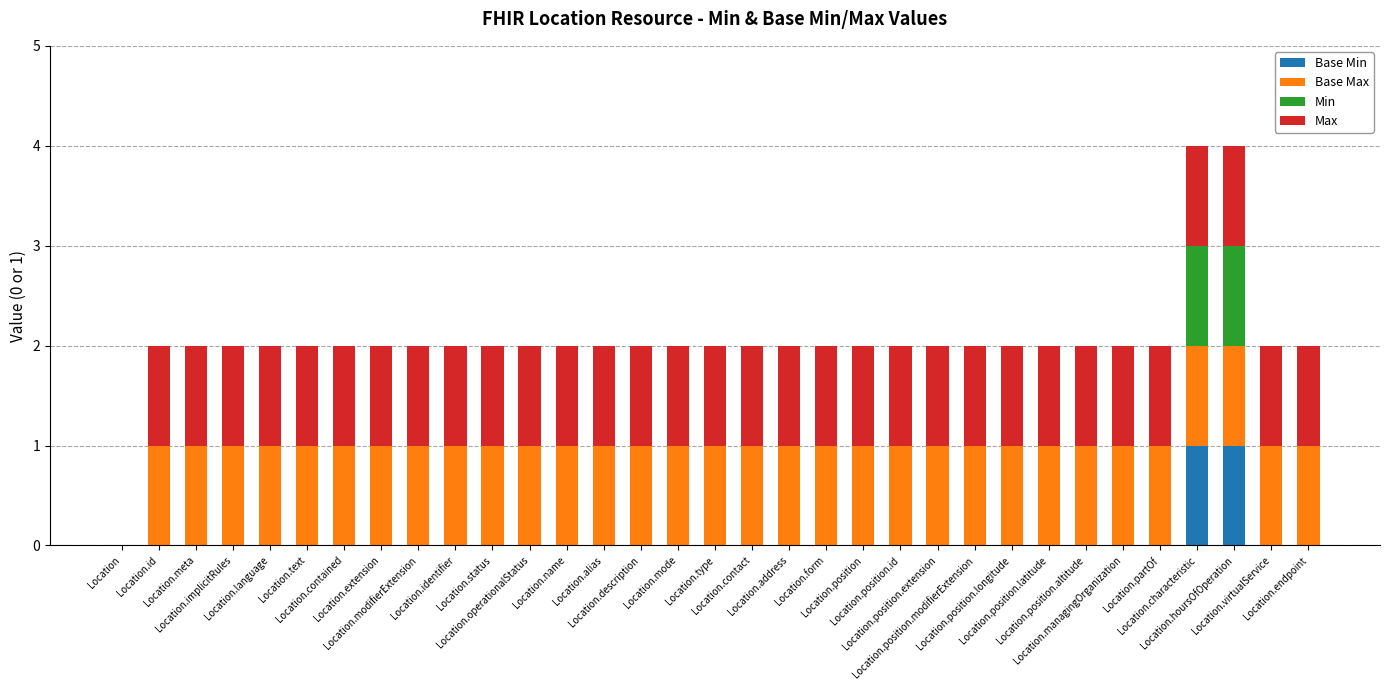

Count the number of categories in the chart.

33